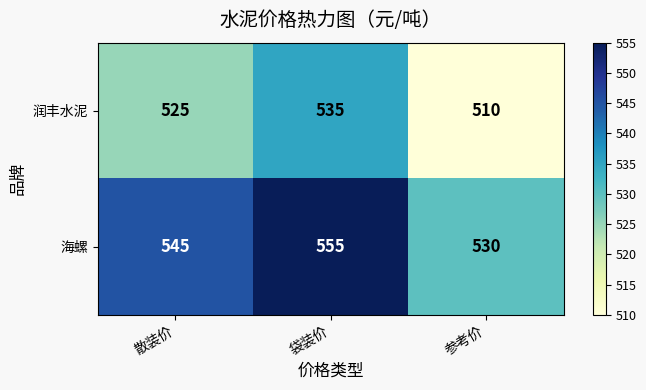

Reading left to right, extract all data points from this chart.

润丰水泥: 525	535	510
海螺: 545	555	530